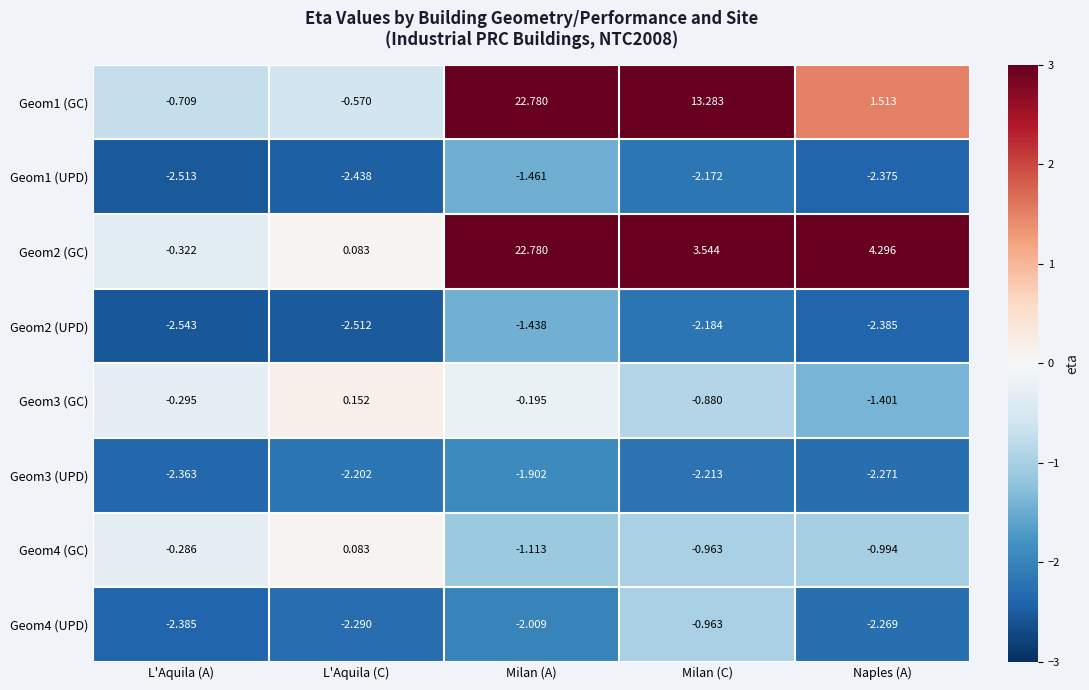

Rank the categories by Geom3 (UPD) value from lowest to highest.

L'Aquila (A), Naples (A), Milan (C), L'Aquila (C), Milan (A)